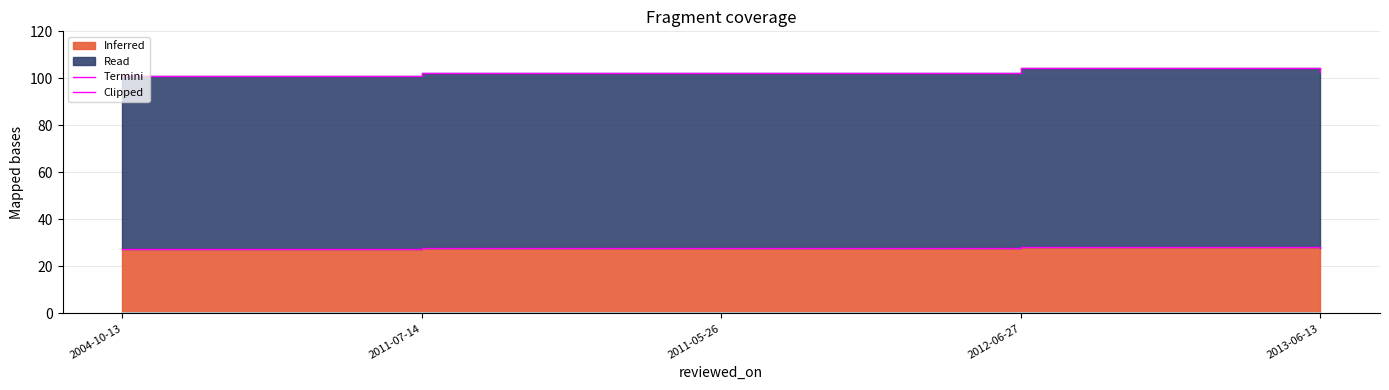

True or false: Clipped and Termini intersect in this chart.

False